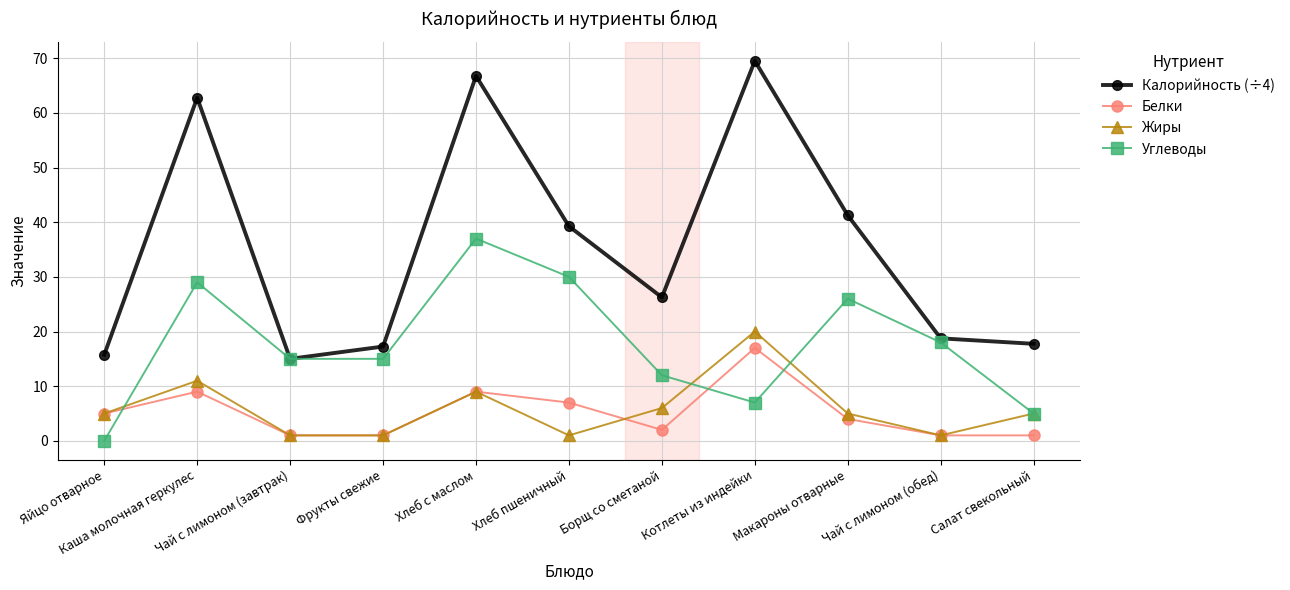

How many interior local peaks does the Калорийность (÷4) series have?

3